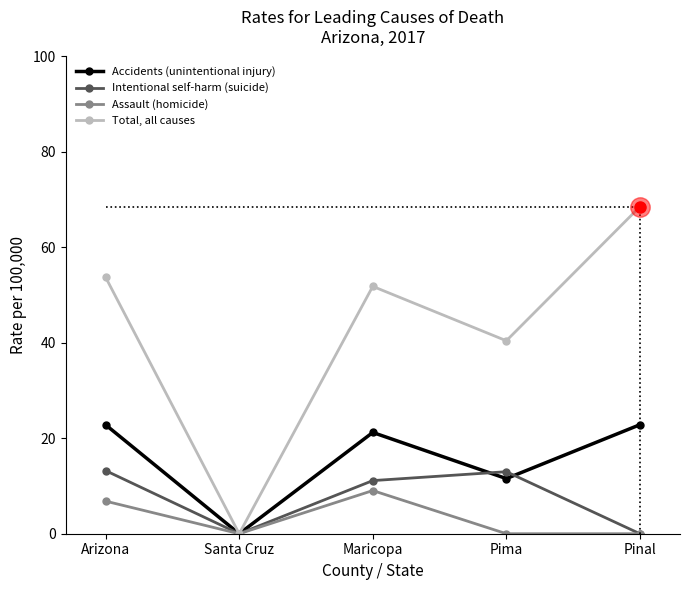

At which category does the chart reach its peak across all series?

Pinal